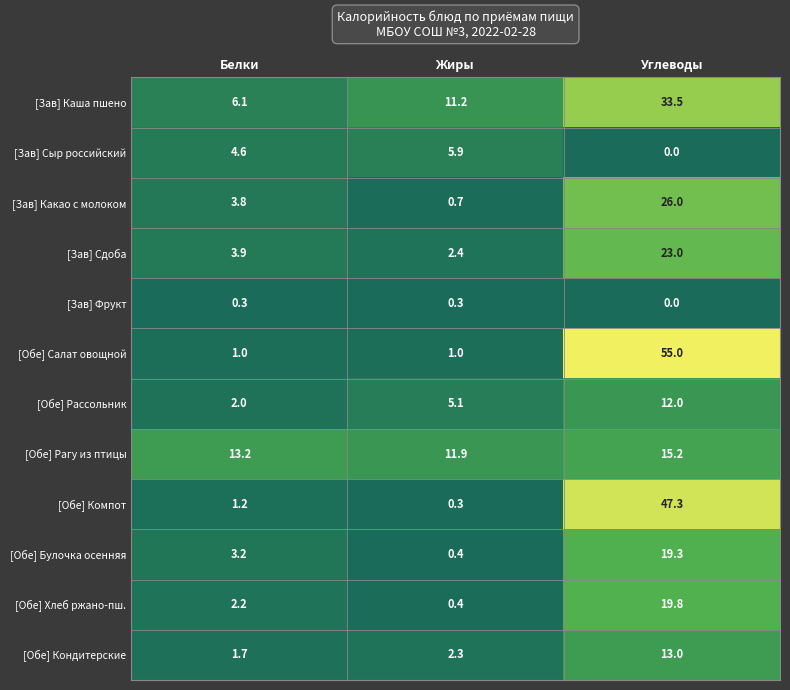

At which category is the sum across all series the highest?

Углеводы